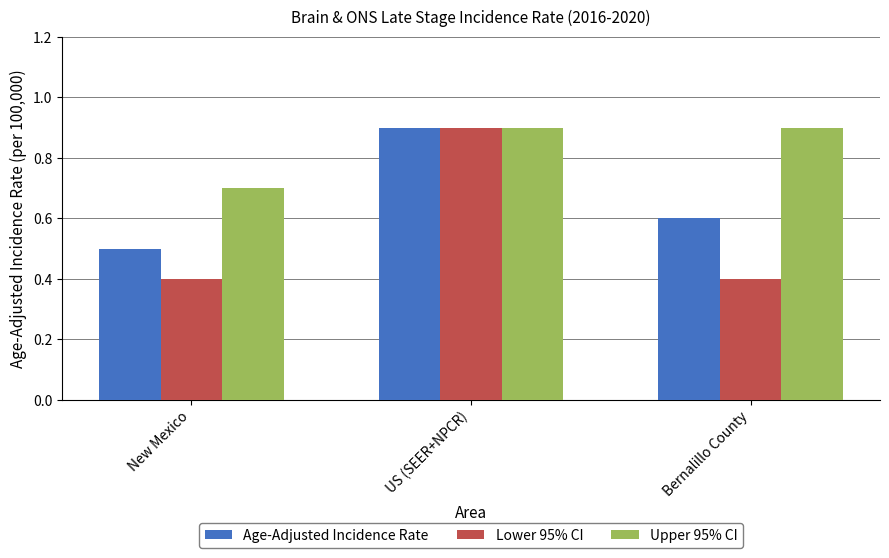

Reading left to right, extract all data points from this chart.

Age-Adjusted Incidence Rate: New Mexico=0.5	US (SEER+NPCR)=0.9	Bernalillo County=0.6
Lower 95% CI: New Mexico=0.4	US (SEER+NPCR)=0.9	Bernalillo County=0.4
Upper 95% CI: New Mexico=0.7	US (SEER+NPCR)=0.9	Bernalillo County=0.9